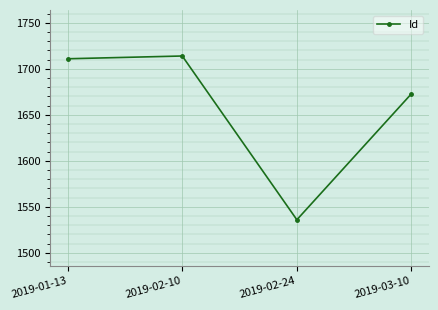

How many points are lower than both their immediate neighbors (excluding endpoints)?

1